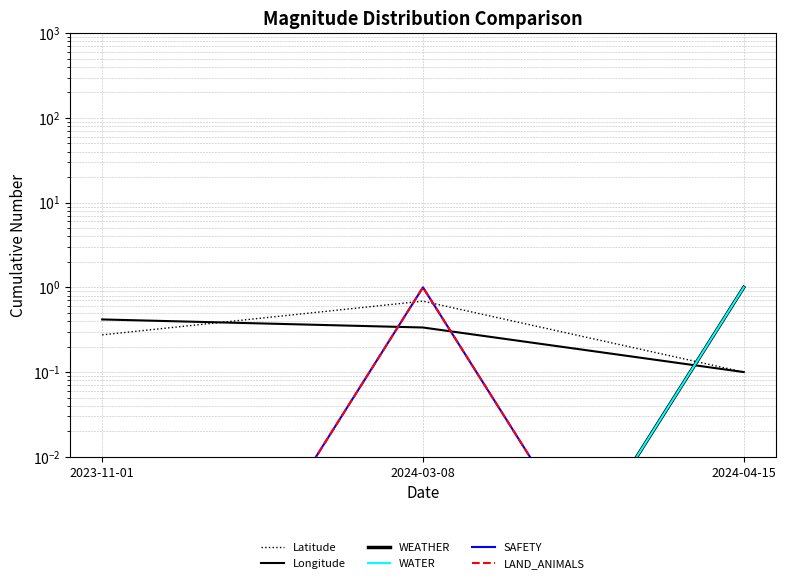

What is the label of the 1st point from the left?

2023-11-01